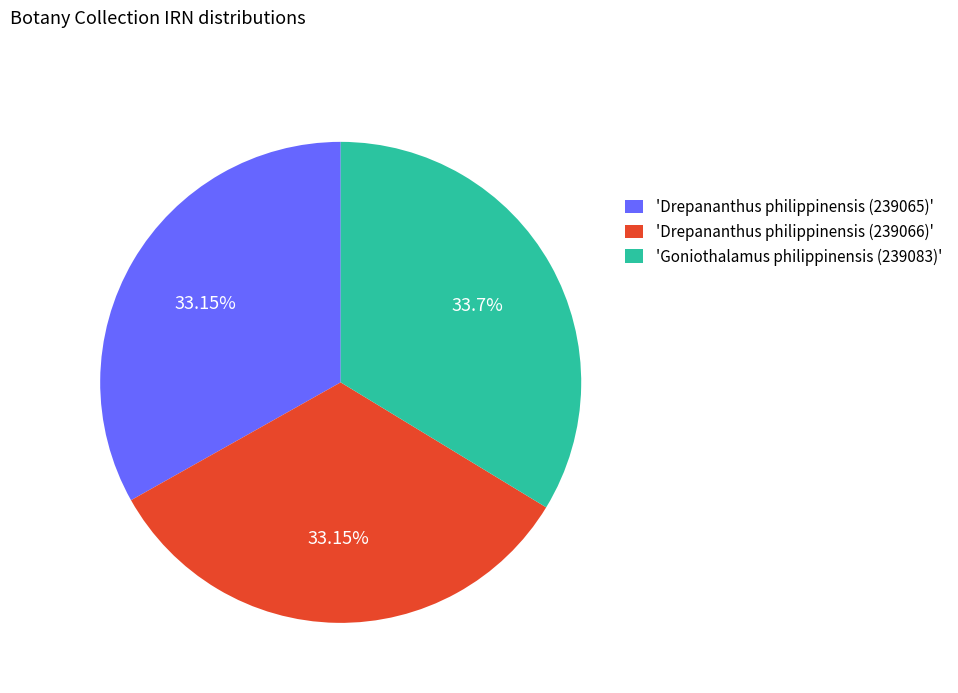

To the nearest percent, what is the difference between the largest and smallest slice percentages?

1%